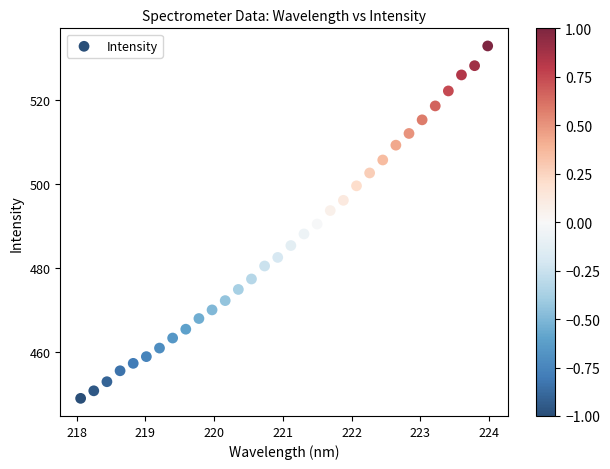

What is the range of Y values (max minus min)?

83.9